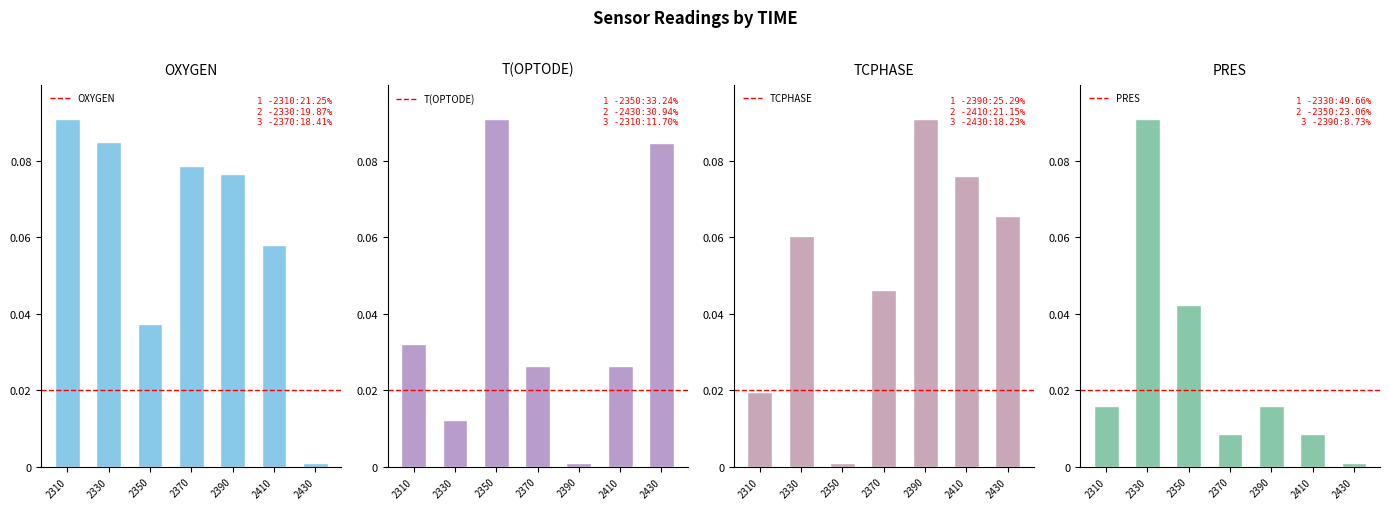

What is the sum of all TCPHASE values?

0.4